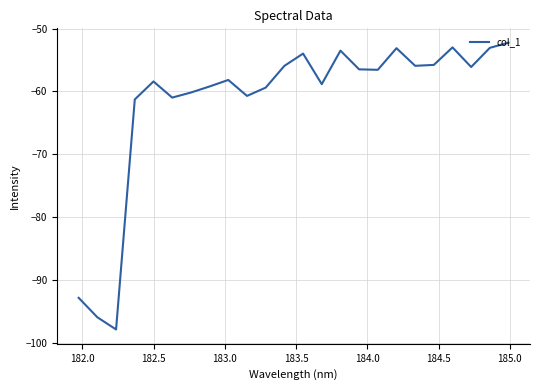

What is the minimum value shown in the chart?

-97.8